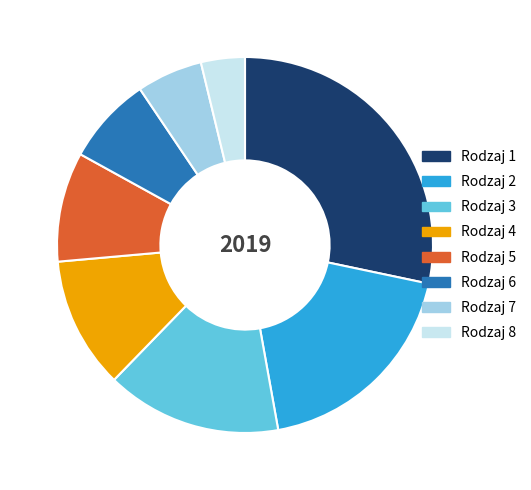

Combined, do Rodzaj 5 and Rodzaj 2 account for over 50%?

No